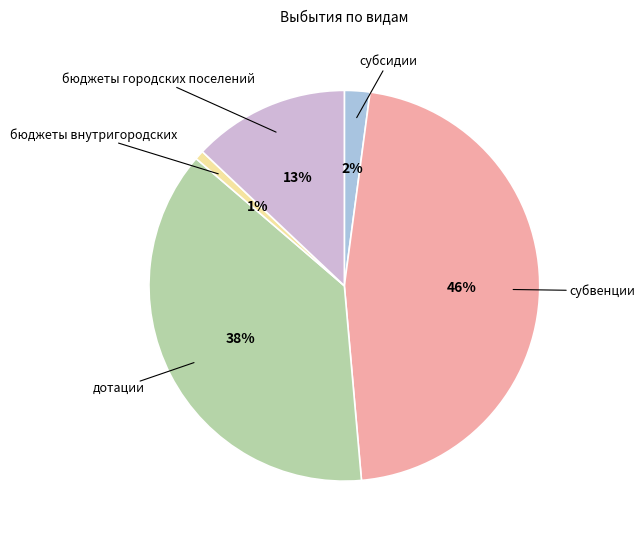

To the nearest percent, what is the average slice percentage?

20%